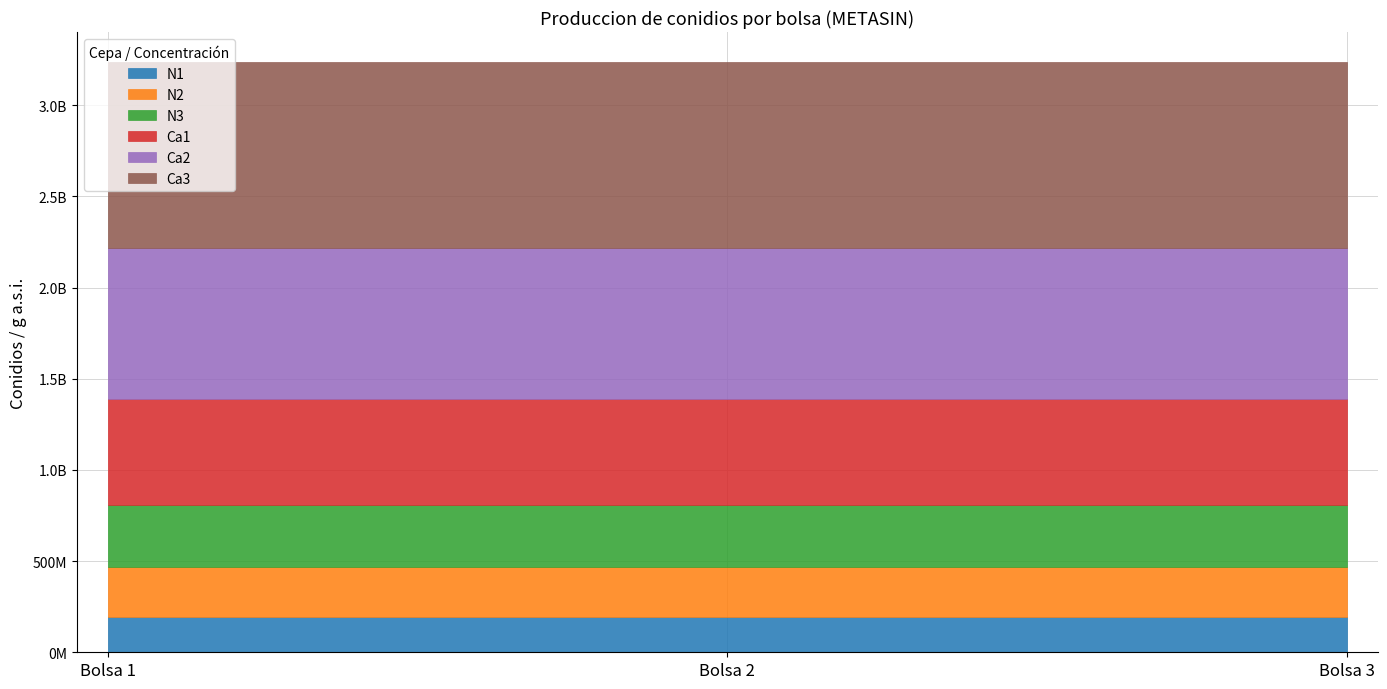

What is the minimum value for Ca2?

832500000